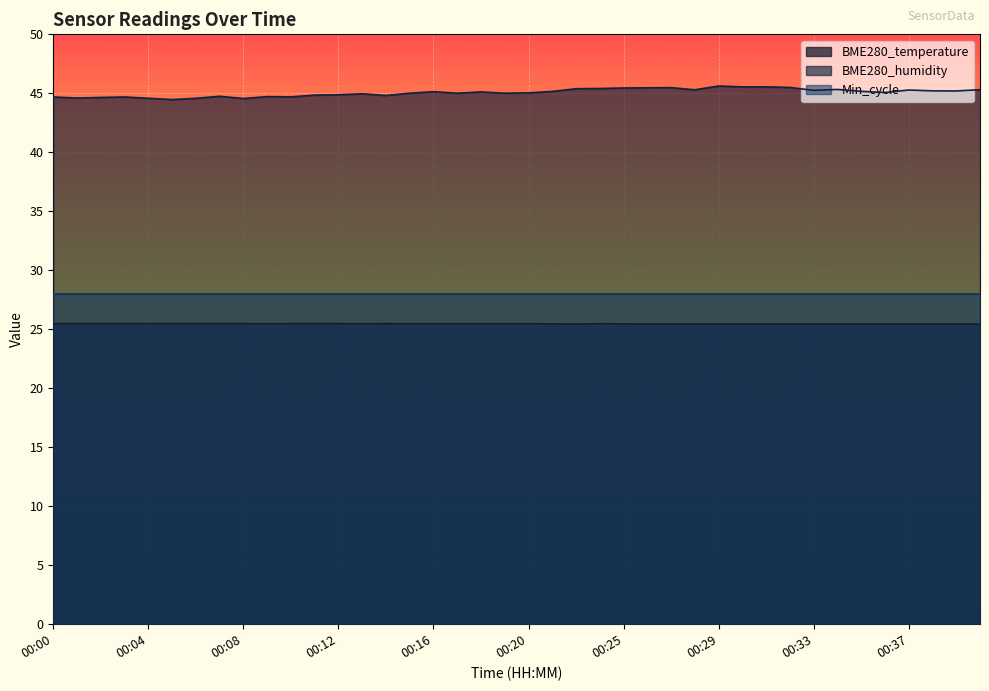

Is the value of BME280_temperature at 00:16 greater than the value of BME280_humidity at 00:36?

No